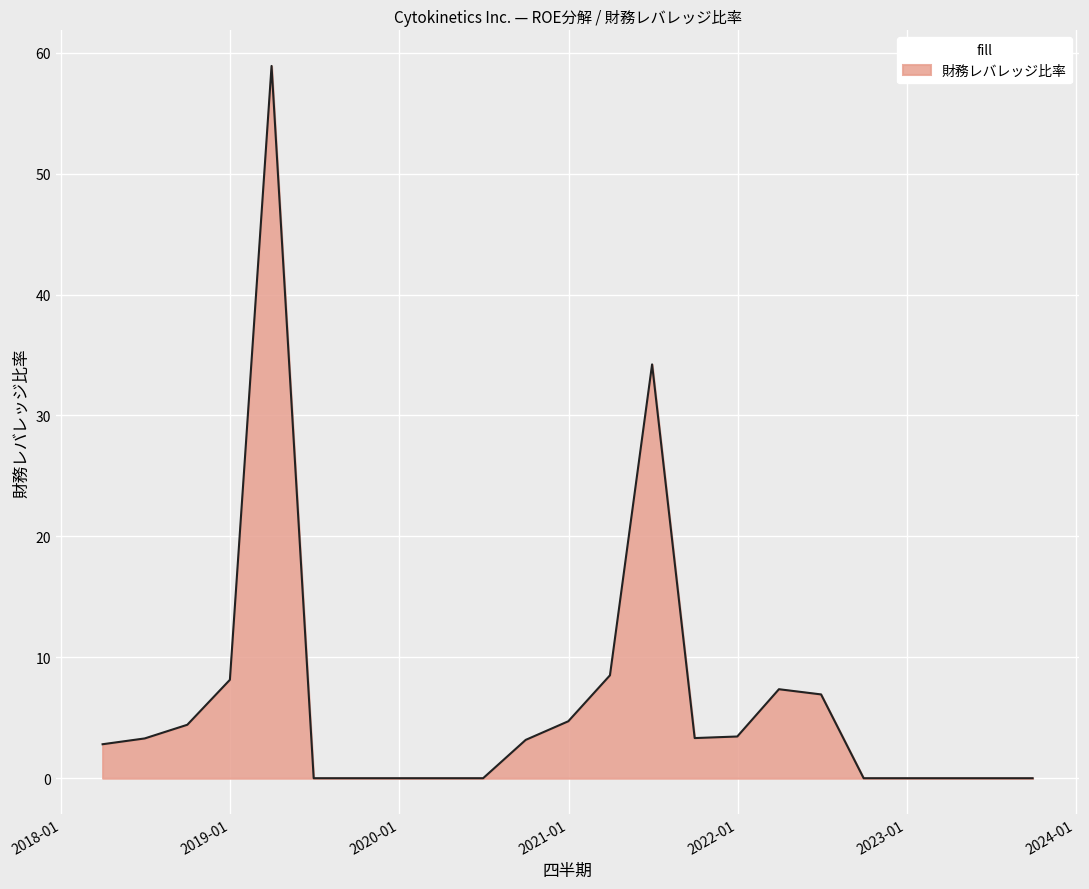

What is the maximum value shown in the chart?

58.9